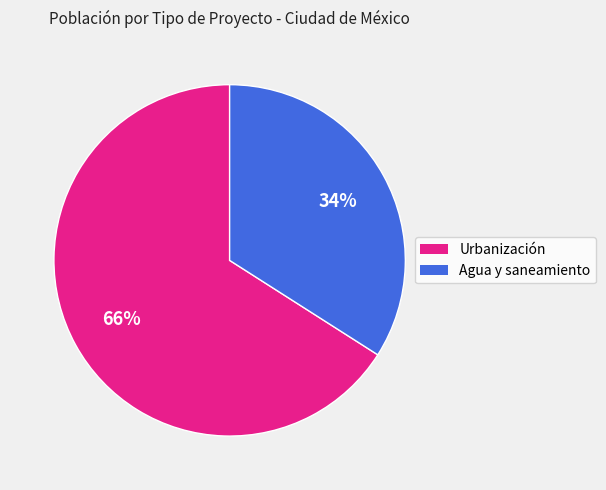

How many slices are in this pie chart?

2